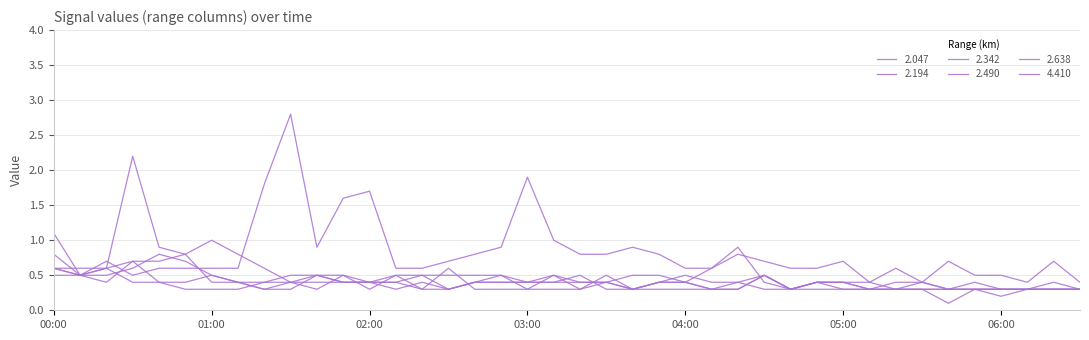

How many lines are shown in the chart?

6